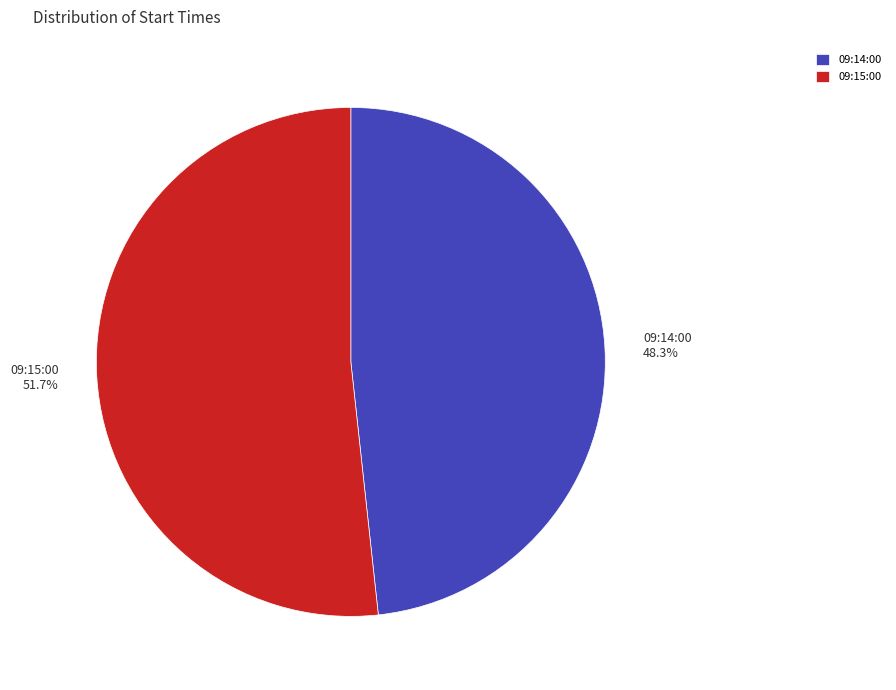

Combined, what portion of the pie is 09:15:00 and 09:14:00?

100.0%